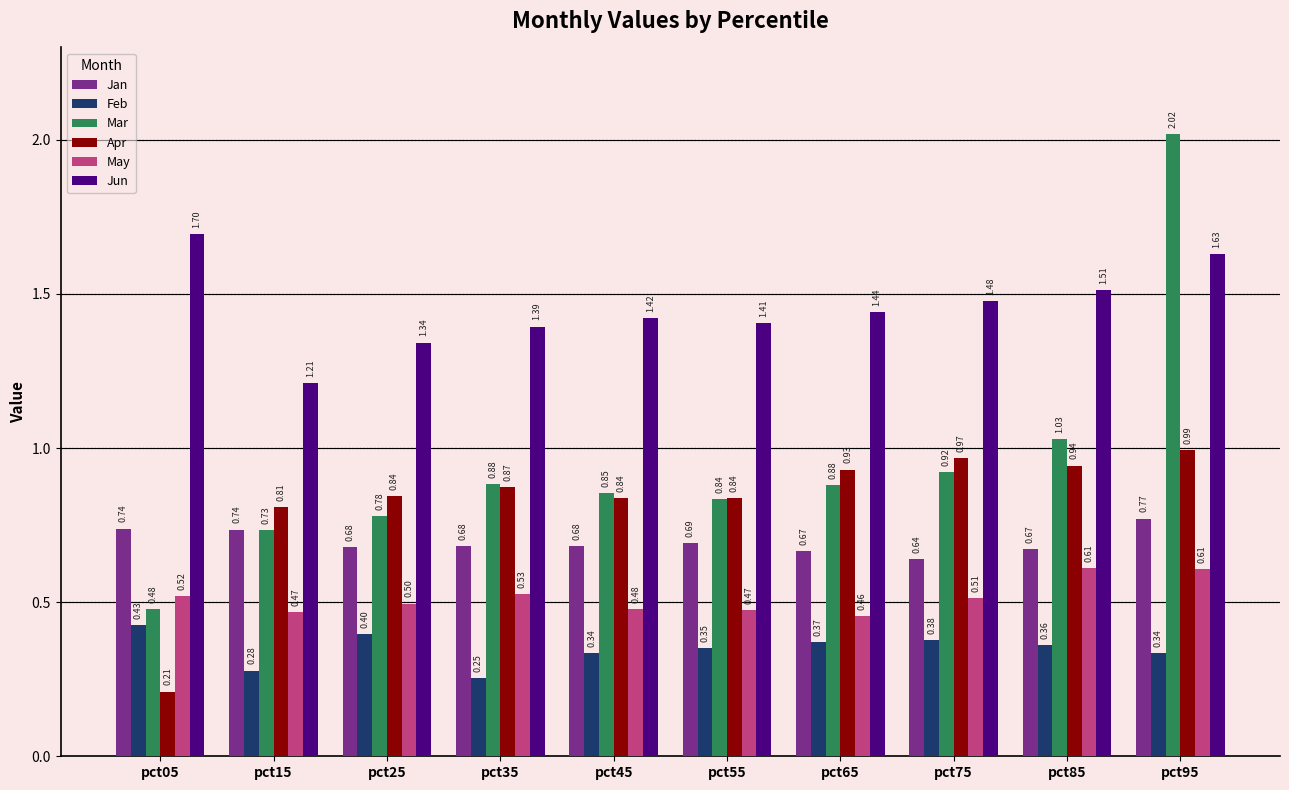

Which series has the largest total across all categories?

Jun